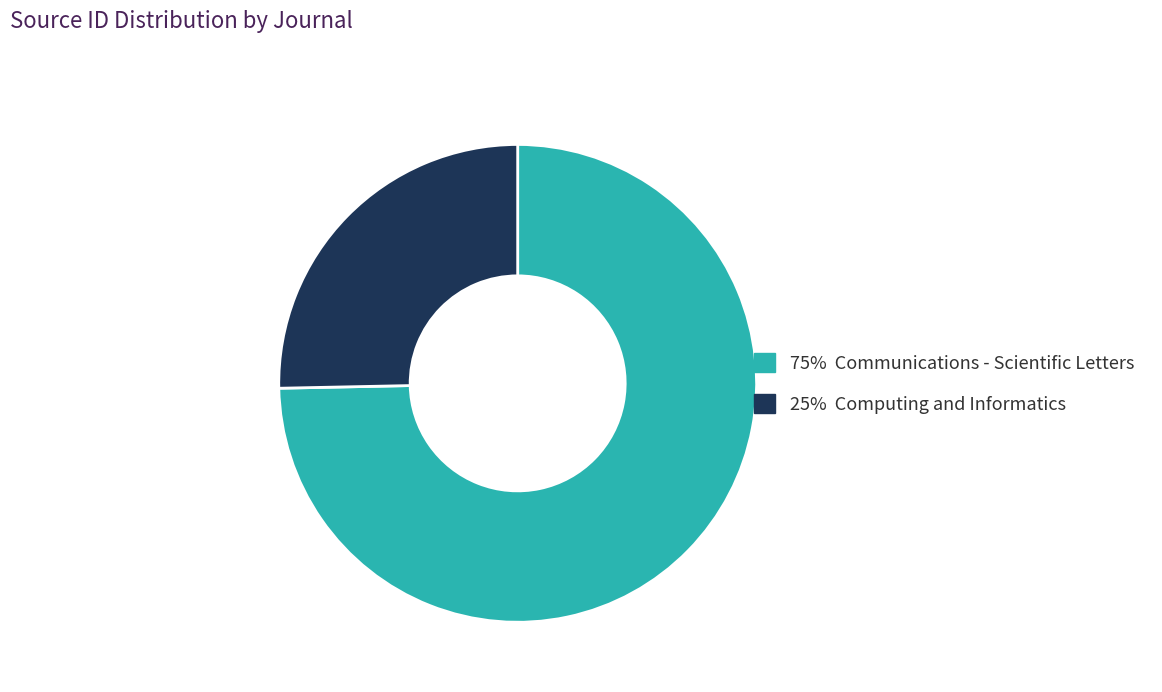

Does any single category account for the majority?

Yes